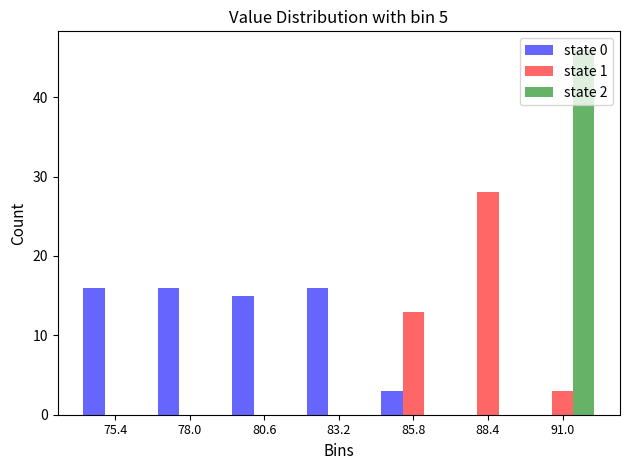

Reading left to right, list every range on the x-axis with the height of the bar of each series over it. Neither the bar edges nor the heights are printed on the chart, so give them approximately, as read against the axes.

74.0 to 76.5: state 0=16	state 1=0	state 2=0
76.5 to 79.5: state 0=16	state 1=0	state 2=0
79.5 to 82.0: state 0=15	state 1=0	state 2=0
82.0 to 84.5: state 0=16	state 1=0	state 2=0
84.5 to 87.0: state 0=3	state 1=13	state 2=0
87.0 to 89.5: state 0=0	state 1=28	state 2=0
89.5 to 92.5: state 0=0	state 1=3	state 2=46